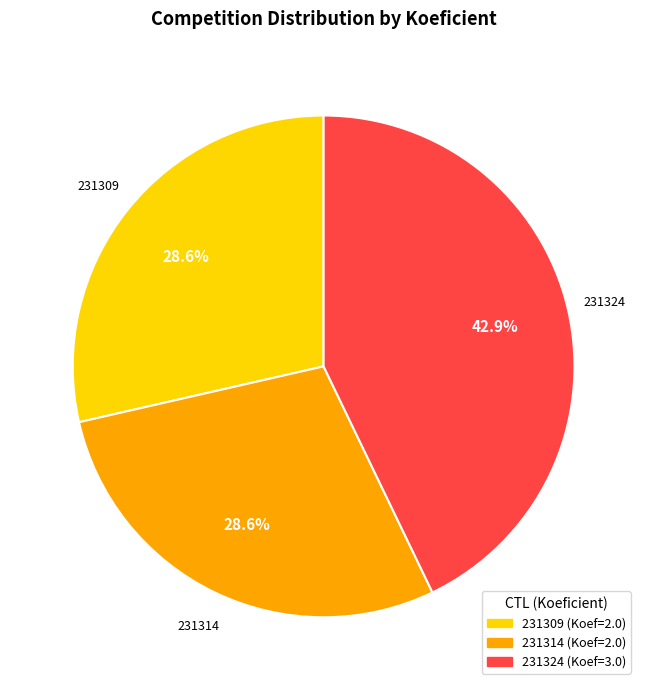

Which category has the biggest portion of the pie?

231324